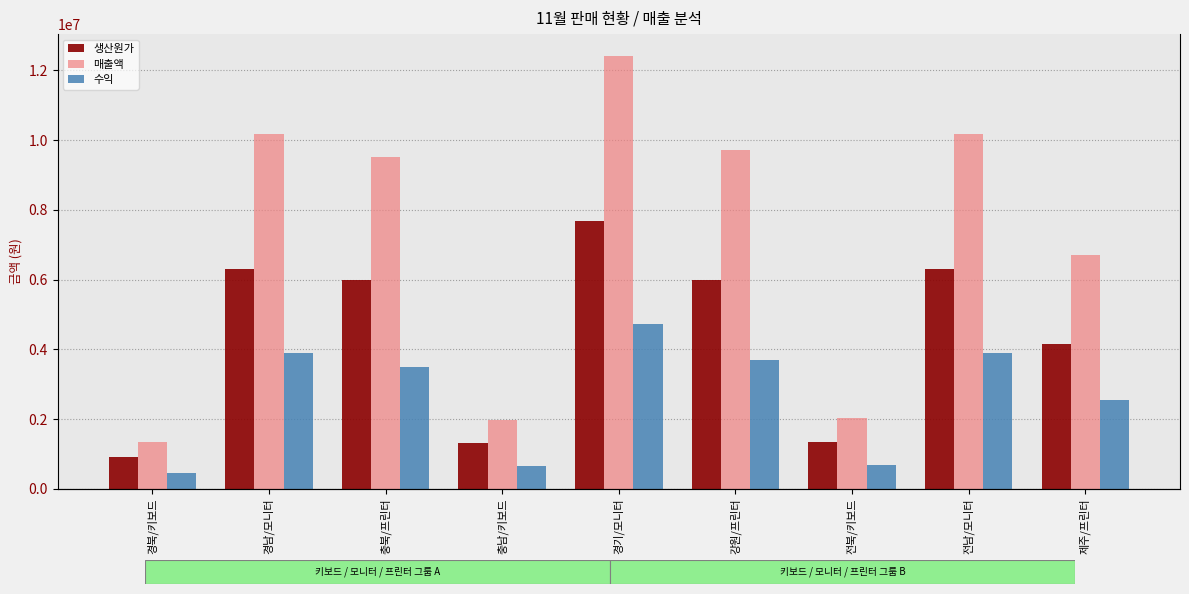

Read the 수익 value at 경북/키보드.

450000